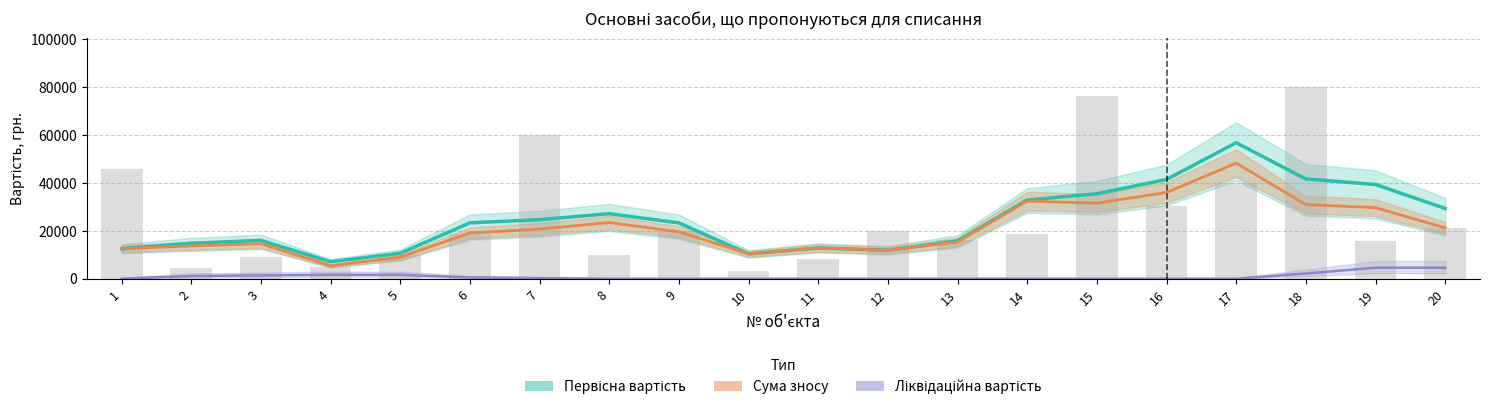

At which label does Сума зносу first exceed 19617?

7